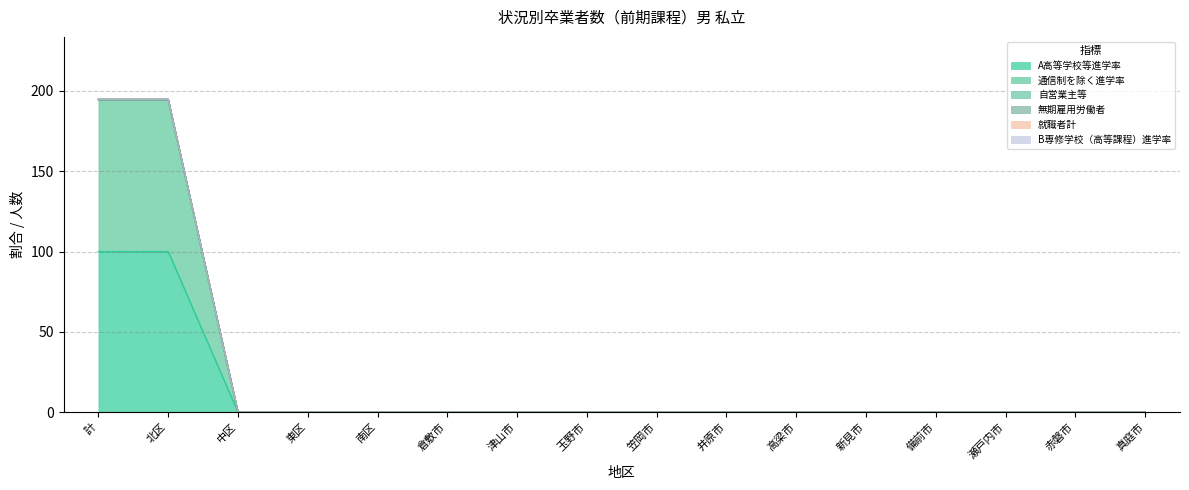

True or false: B専修学校（高等課程）進学率 and A高等学校等進学率 intersect in this chart.

False